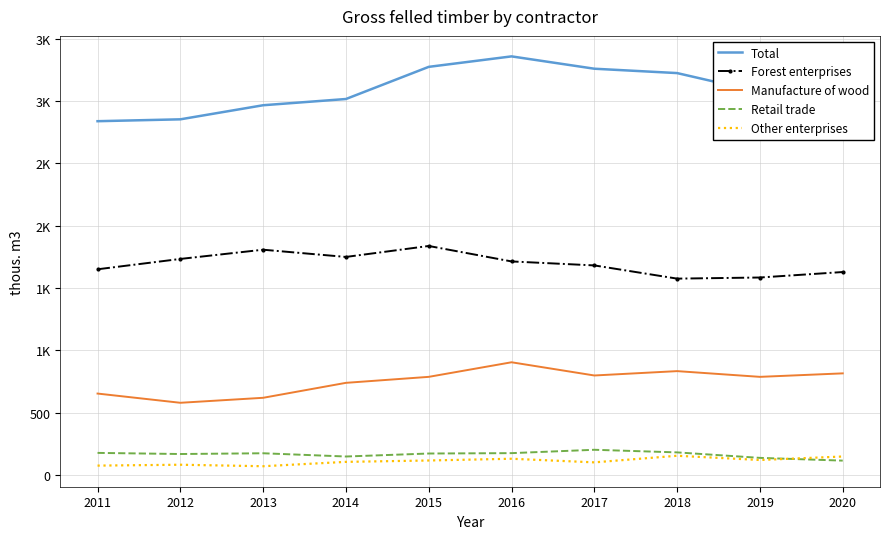

What is the difference between the maximum and minimum values in the Total series?

520